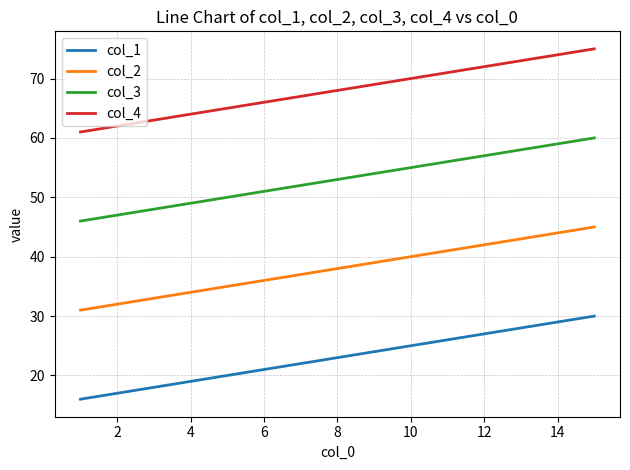

Rank the series by their average value, from highest to lowest.

col_4, col_3, col_2, col_1